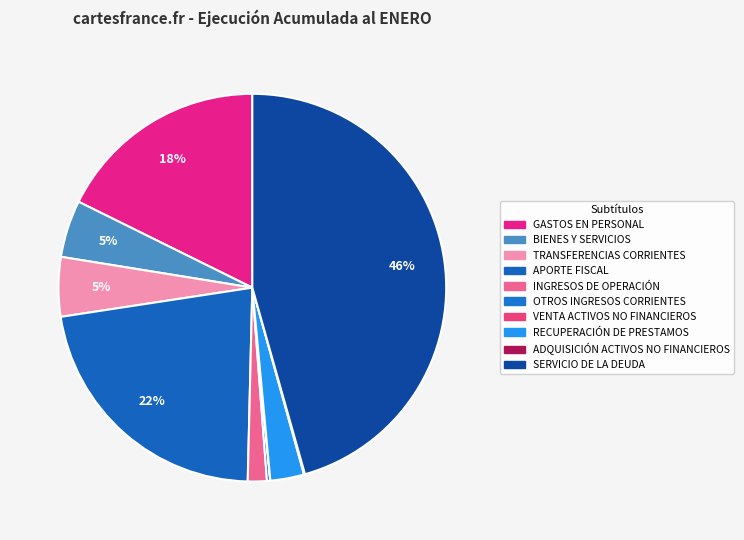

Is the sum of ADQUISICIÓN ACTIVOS NO FINANCIEROS and SERVICIO DE LA DEUDA greater than half?

No